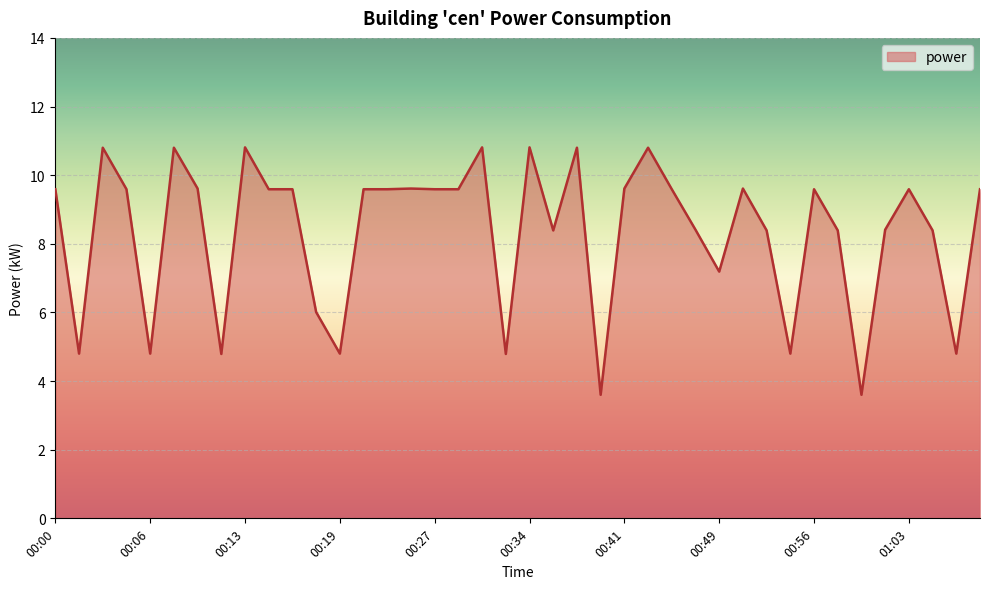

Reading left to right, list all the values displayed in this chart.

9.6	4.8	10.8	9.6	4.8	10.8	9.6	4.8	10.8	9.6	9.6	6.0	4.8	9.6	9.6	9.6	9.6	9.6	10.8	4.8	10.8	8.4	10.8	3.6	9.6	10.8	9.6	8.4	7.2	9.6	8.4	4.8	9.6	8.4	3.6	8.4	9.6	8.4	4.8	9.6